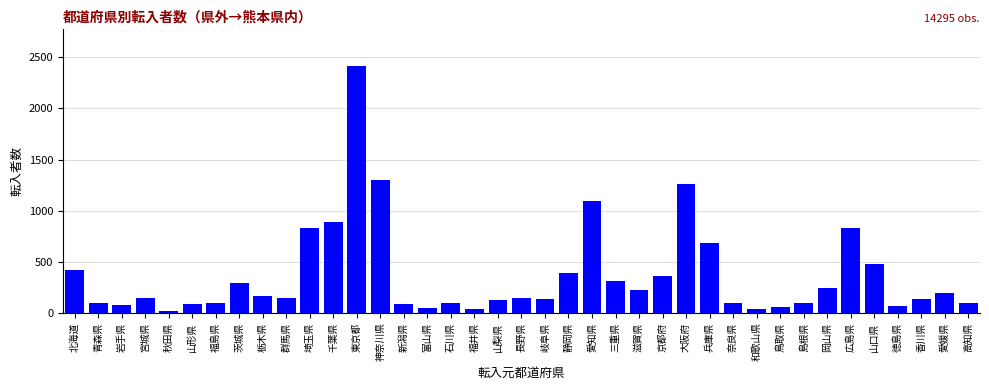

What is the label of the 6th bar from the left?

山形県